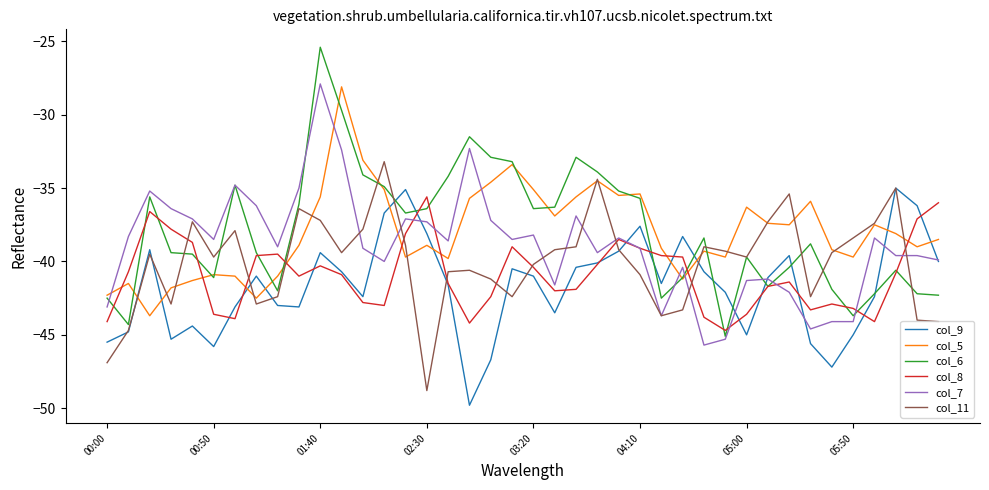

After their last crossing, which series has the higher values: col_5 or col_8?

col_8